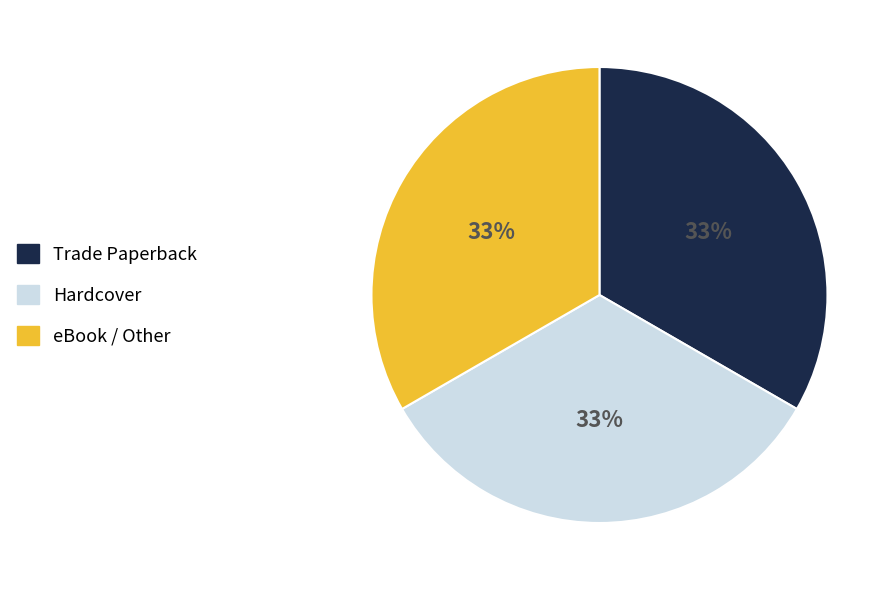

Approximately how many times larger is the value at Trade Paperback compared to eBook / Other?

1.0